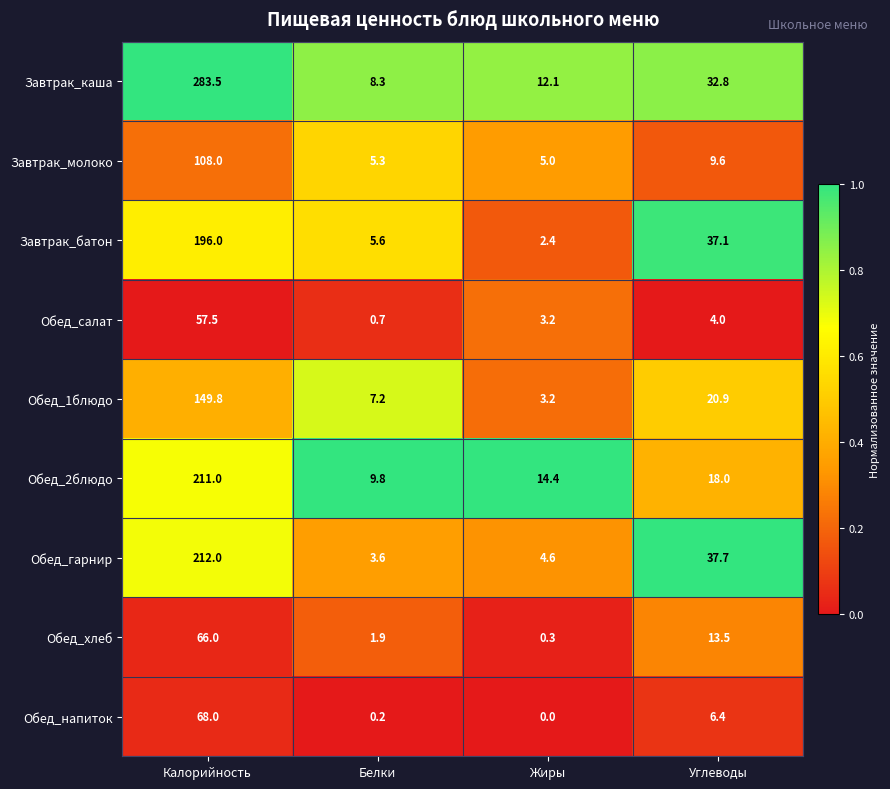

True or false: Завтрак_молоко has a value of 9.6 at Углеводы.

True